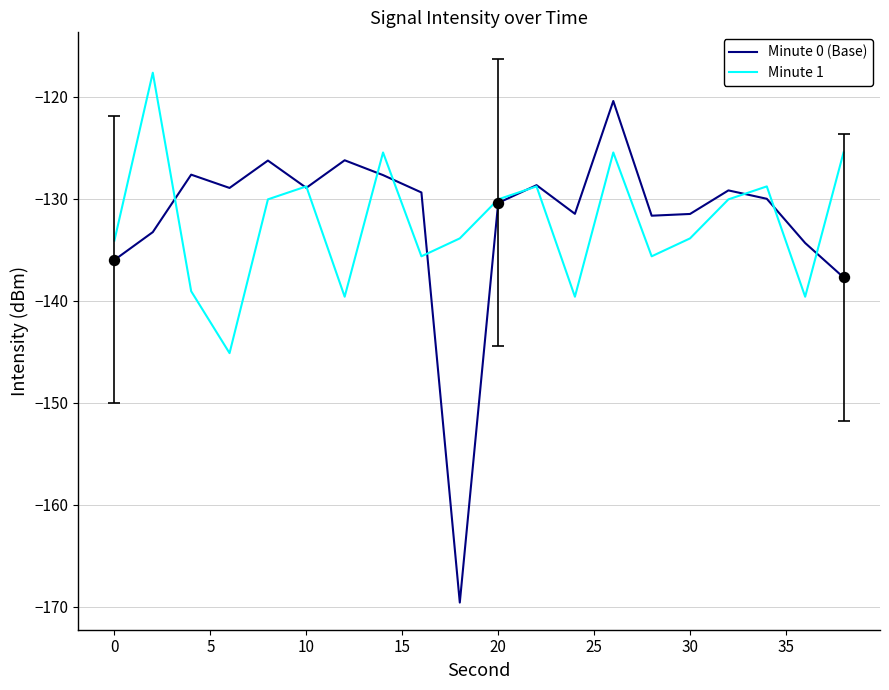

Which series has the widest spread of values?

Minute 0 (Base)